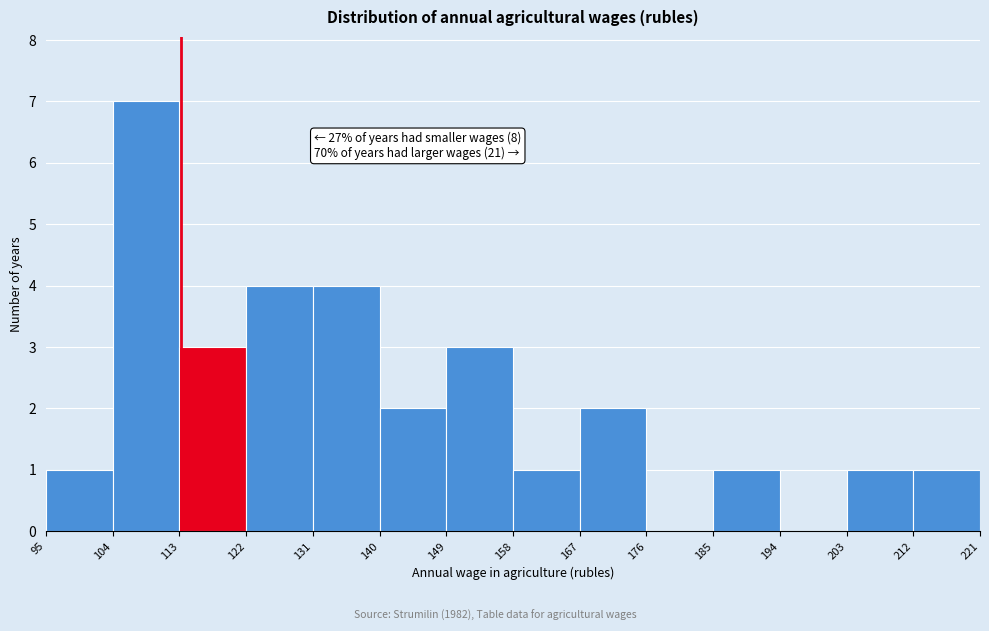

Over which range of the x-axis is the bar tallest?

104 to 113